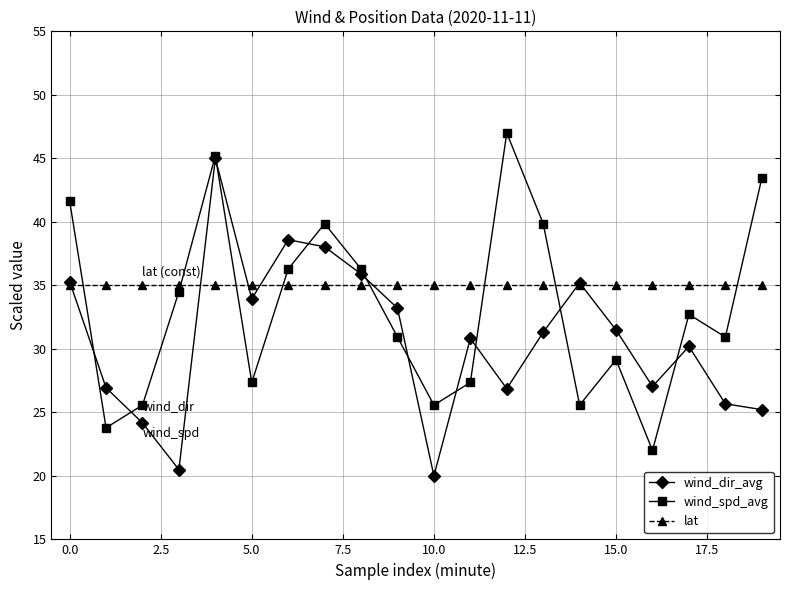

What is the maximum value shown in the chart?

47.0